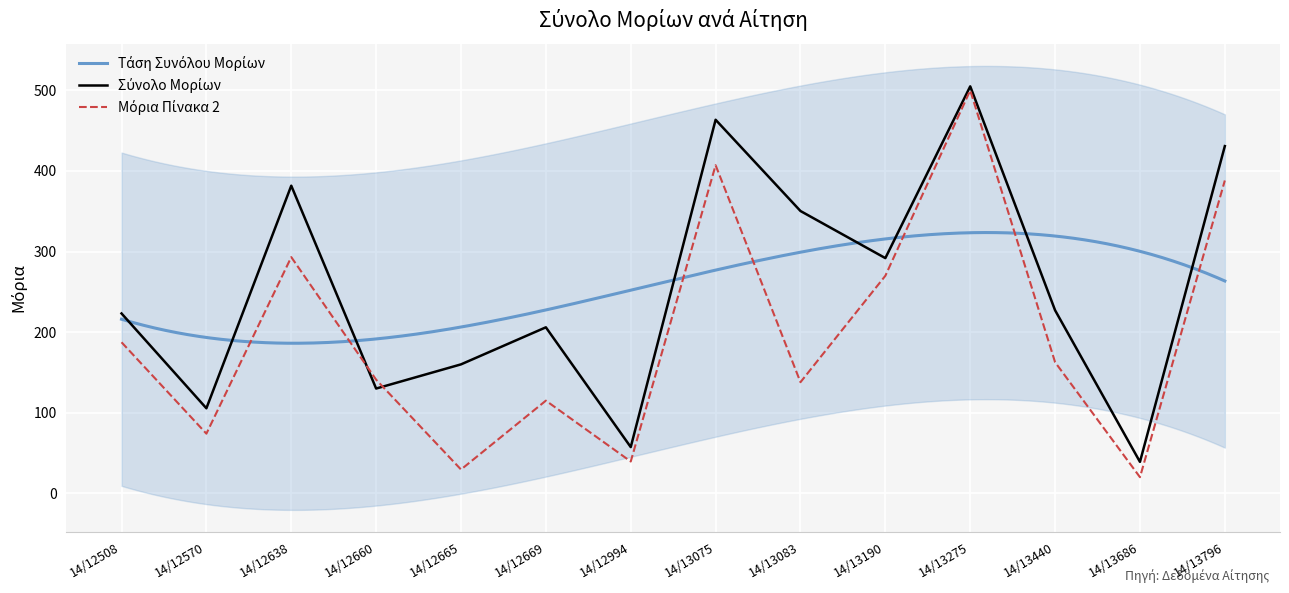

True or false: Μόρια Πίνακα 2 and Σύνολο Μορίων cross at least once.

True